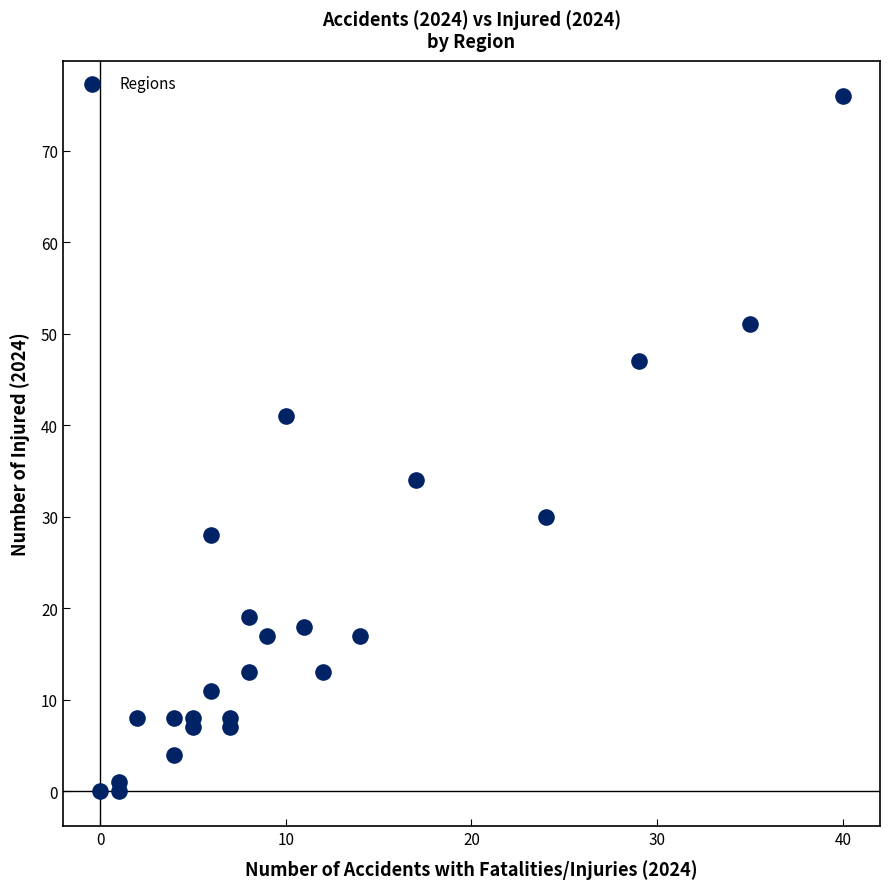

What Y value in the scatter plot is closest to 38?

41